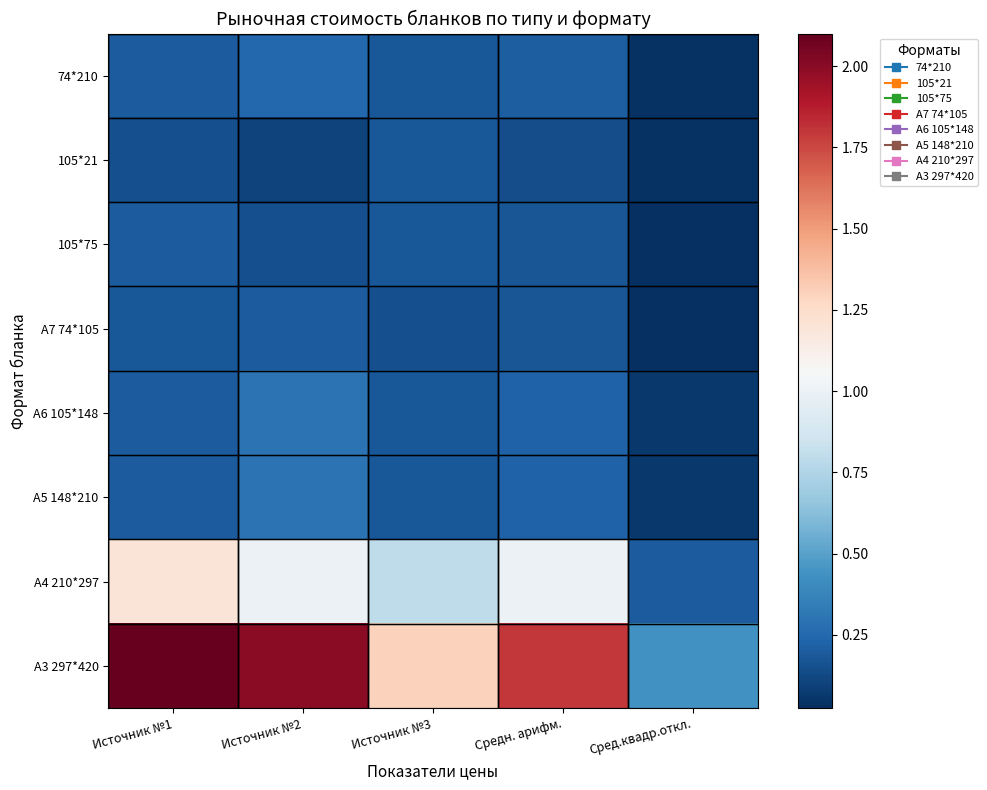

Reading left to right, what are all the values shown in this chart?

74*210: Источник №1=0.2	Источник №2=0.2	Источник №3=0.2	Средн. арифм.=0.2	Сред.квадр.откл.=0.0
105*21: Источник №1=0.1	Источник №2=0.1	Источник №3=0.2	Средн. арифм.=0.1	Сред.квадр.откл.=0.0
105*75: Источник №1=0.2	Источник №2=0.1	Источник №3=0.2	Средн. арифм.=0.2	Сред.квадр.откл.=0.0
А7 74*105: Источник №1=0.2	Источник №2=0.2	Источник №3=0.1	Средн. арифм.=0.2	Сред.квадр.откл.=0.0
А6 105*148: Источник №1=0.2	Источник №2=0.3	Источник №3=0.2	Средн. арифм.=0.2	Сред.квадр.откл.=0.1
А5 148*210: Источник №1=0.2	Источник №2=0.3	Источник №3=0.2	Средн. арифм.=0.2	Сред.квадр.откл.=0.1
А4 210*297: Источник №1=1.2	Источник №2=1.0	Источник №3=0.8	Средн. арифм.=1.0	Сред.квадр.откл.=0.2
А3 297*420: Источник №1=2.1	Источник №2=2.0	Источник №3=1.3	Средн. арифм.=1.8	Сред.квадр.откл.=0.4